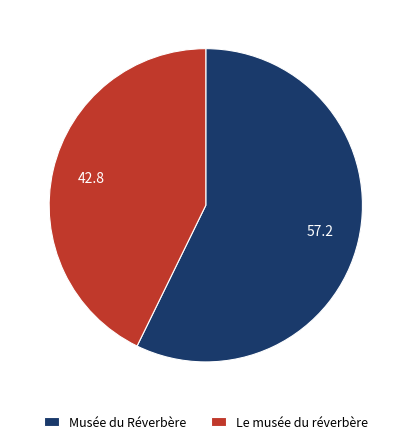

Which category accounts for the majority?

Musée du Réverbère